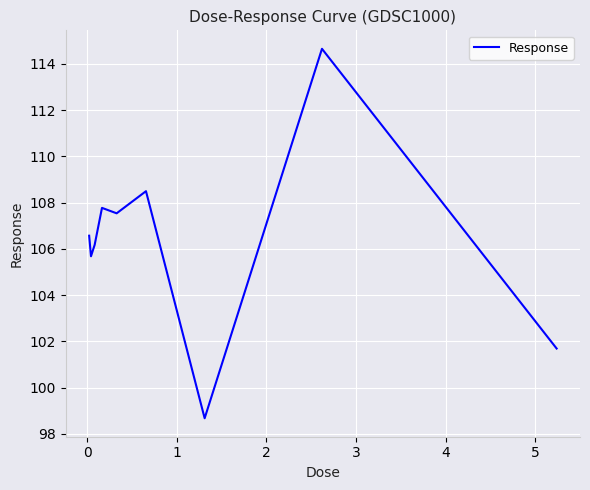

What is the smallest value displayed?

98.7